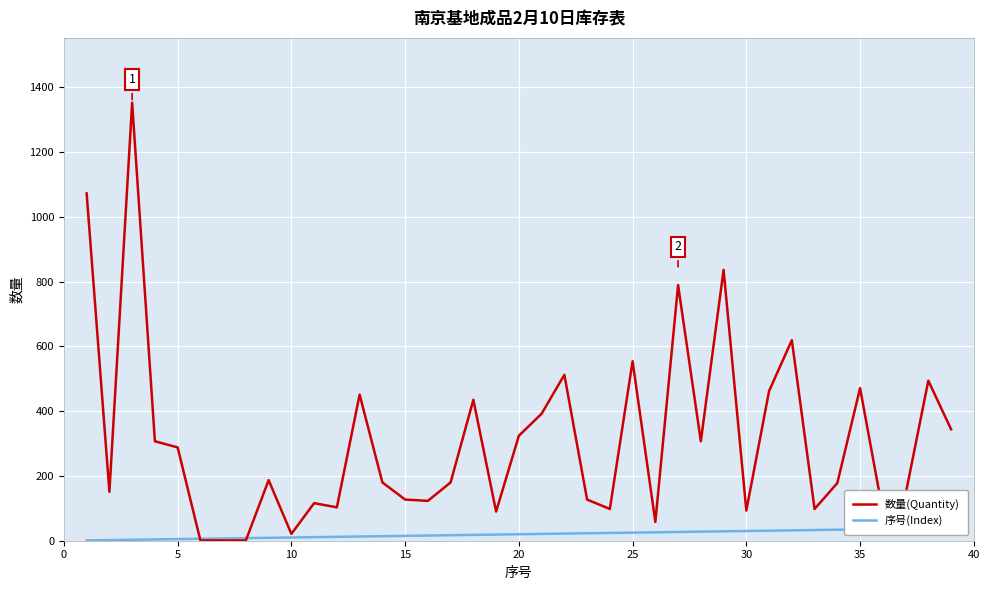

The 序号(Index) series shows 30 at 30. True or false?

True